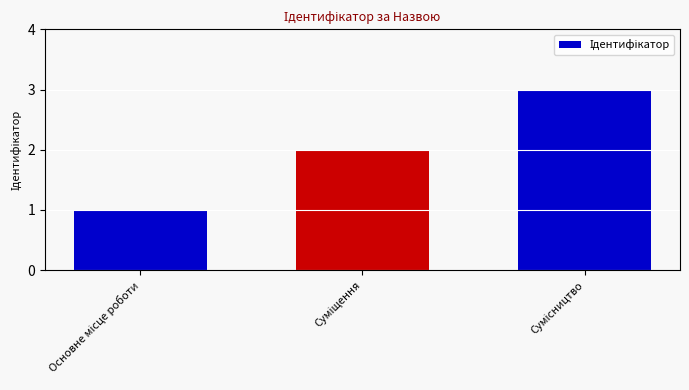

Does the chart contain any negative values?

No